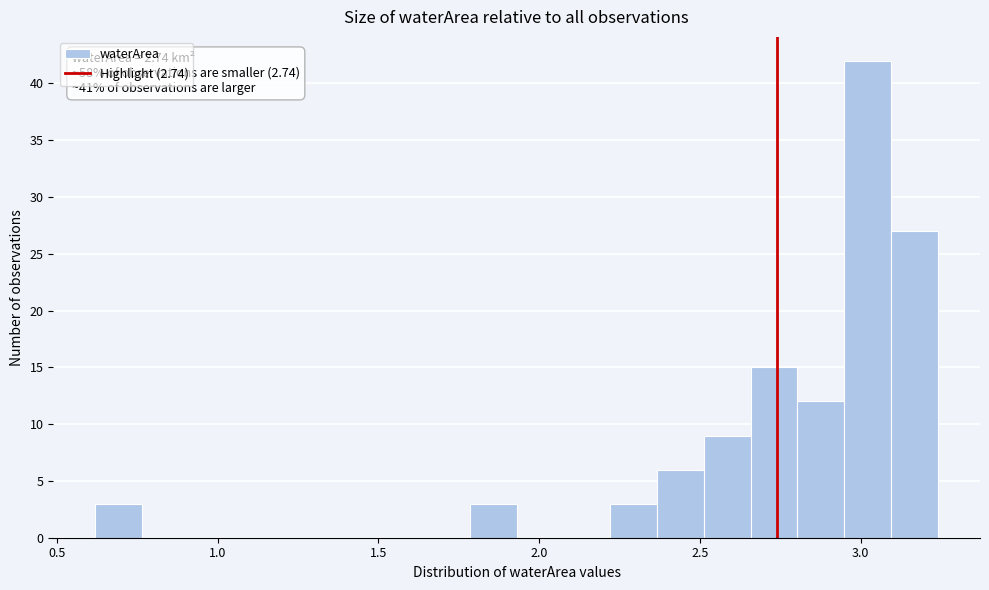

Read against the x-axis, roughly where is the centre of the tallest bar?

3.00